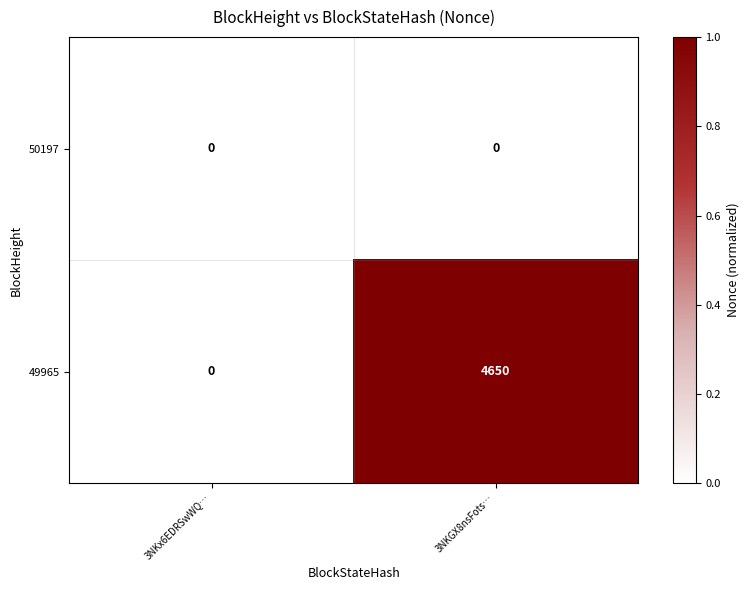

List the series in order of their peak value, lowest first.

50197, 49965